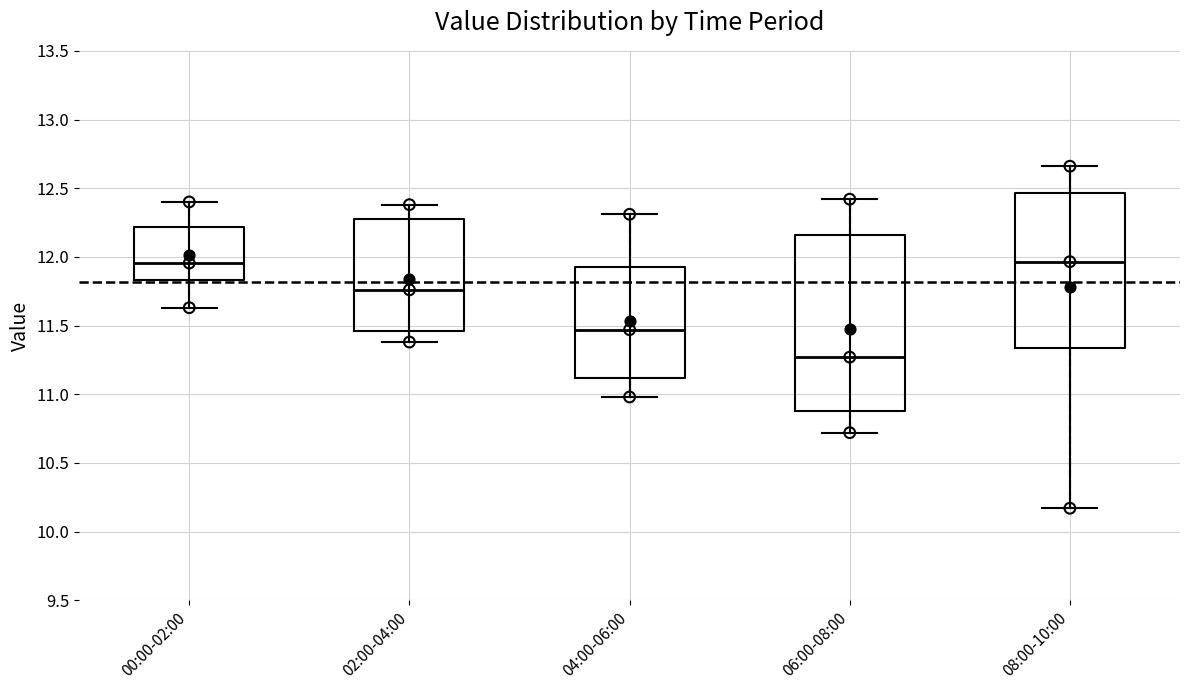

Reading left to right, read every box against the y-axis: the position of its median line, the range the box covers, and the ends of its whiskers. The values are not printed on the chart, so give them approximately, as read against the axis.

00:00-02:00: median 11.95, box 11.85 to 12.20, whiskers 11.65 to 12.40
02:00-04:00: median 11.75, box 11.45 to 12.25, whiskers 11.40 to 12.40
04:00-06:00: median 11.45, box 11.10 to 11.95, whiskers 11.00 to 12.30
06:00-08:00: median 11.25, box 10.90 to 12.15, whiskers 10.70 to 12.40
08:00-10:00: median 11.95, box 11.35 to 12.45, whiskers 10.15 to 12.65